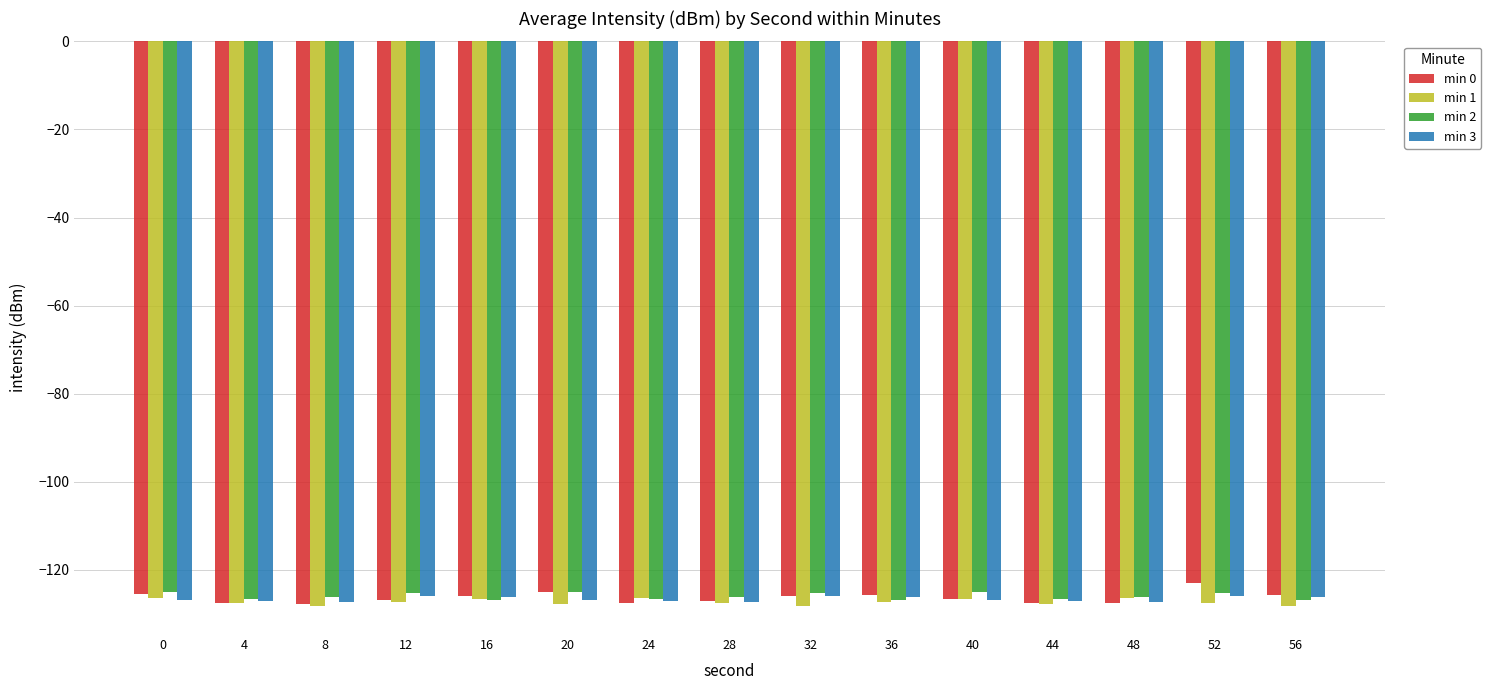

How many min 1 values are between -127 and -126?

5